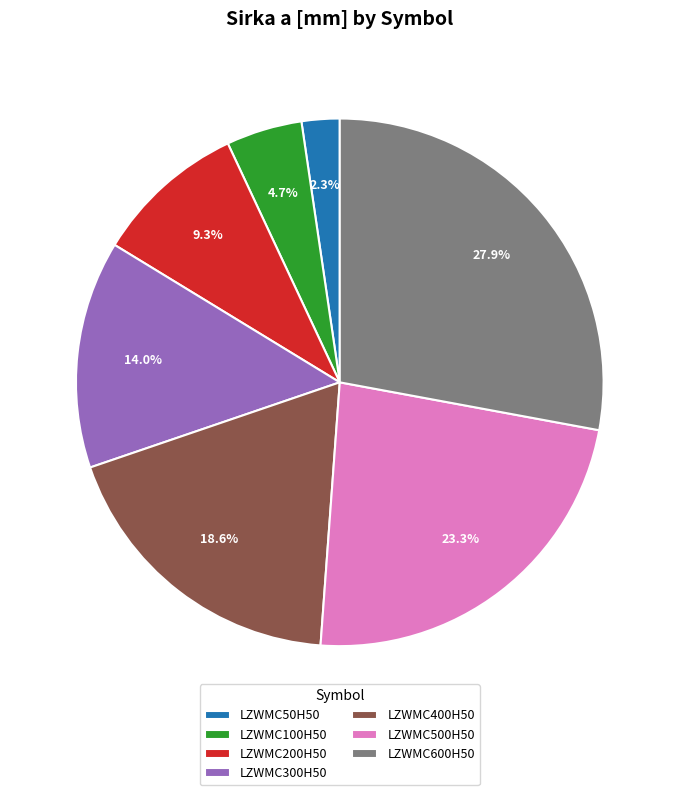

To the nearest percent, what is the difference between the LZWMC500H50 and LZWMC100H50 slice percentages?

19%